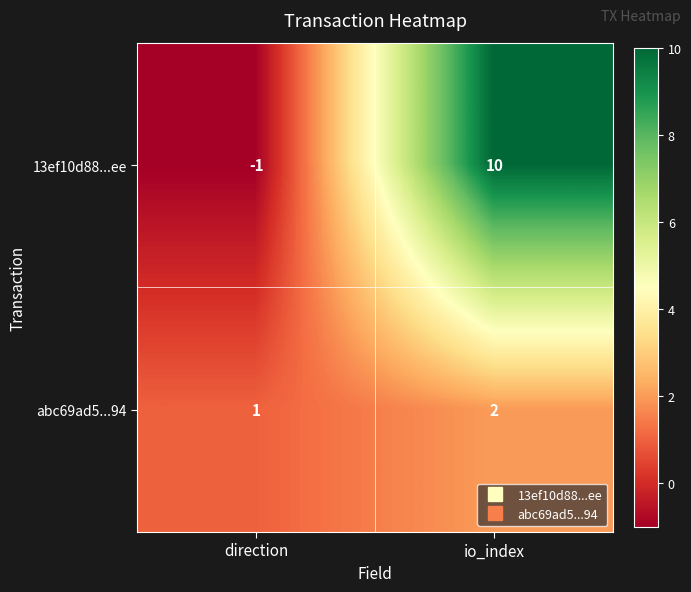

The value of abc69ad5...94 at io_index is 2. True or false?

True